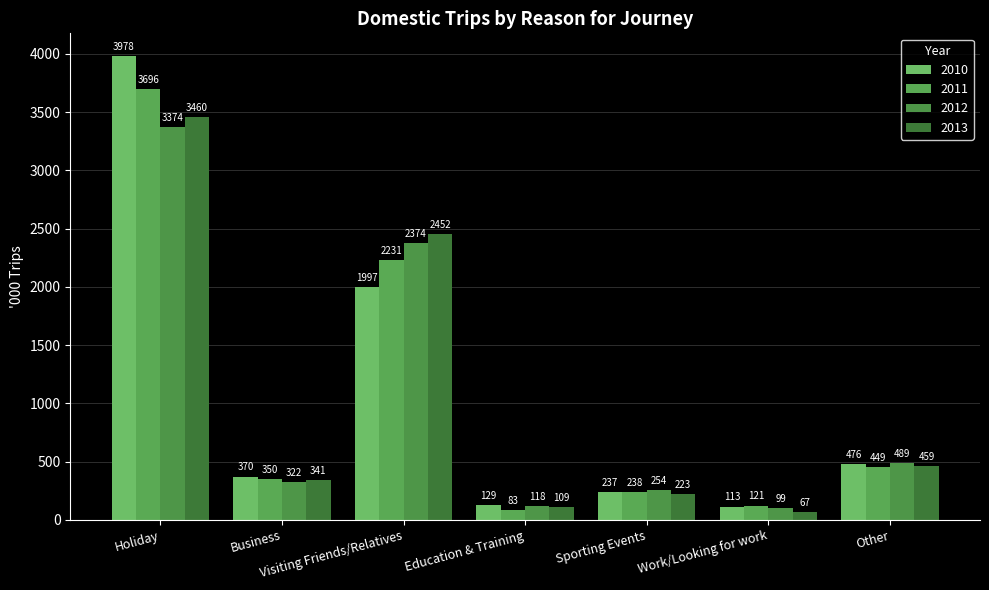

What is the spread (max minus min) of values at Sporting Events?

30.9